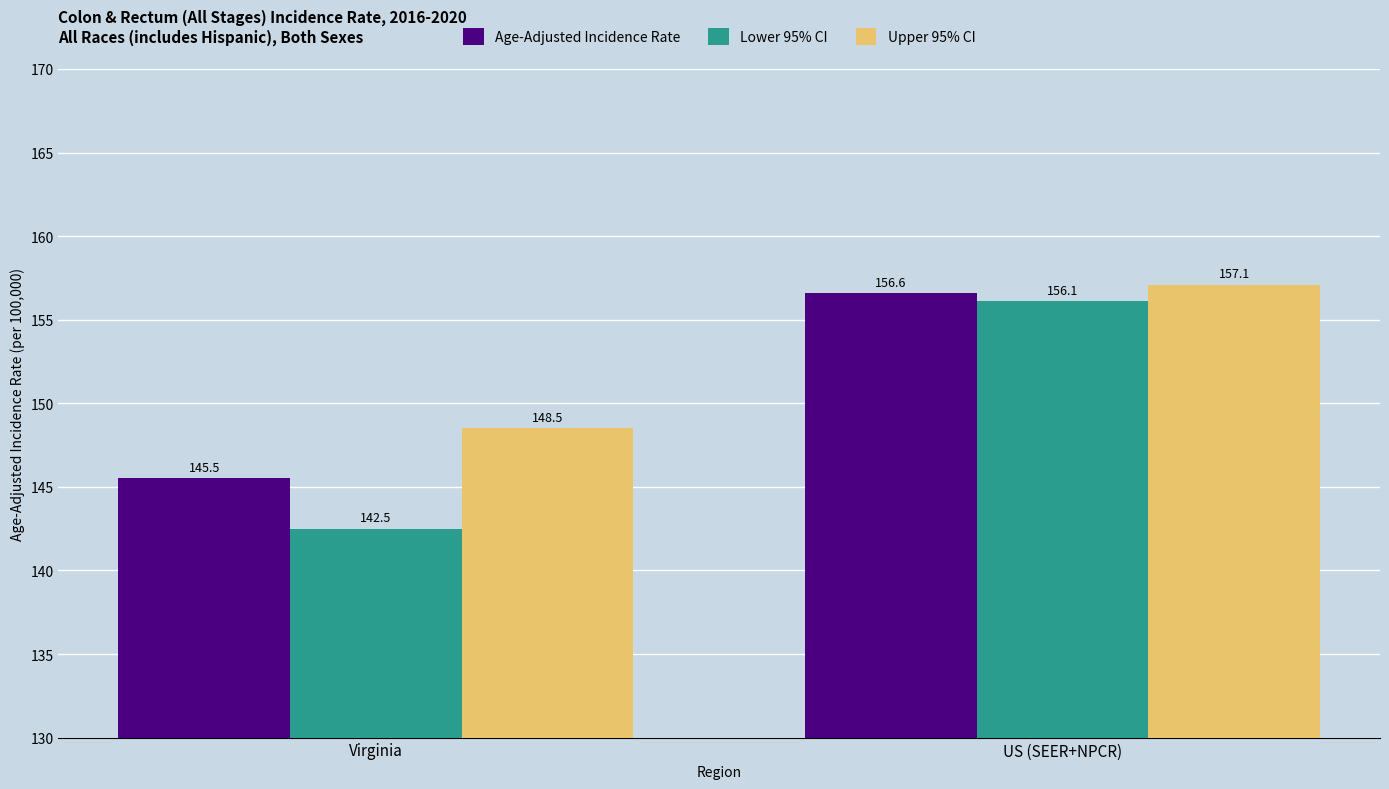

Count the number of data series in this chart.

3